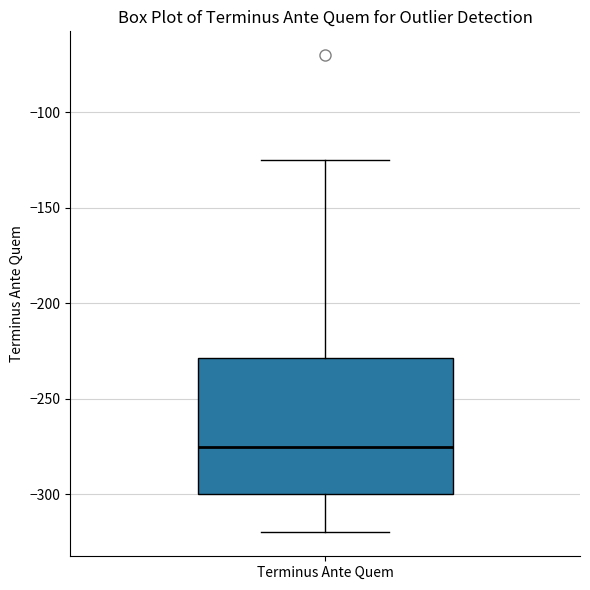

Read this box plot against the y-axis: the position of the median line, the range covered by the box, and the ends of both whiskers. The values are not printed on the chart, so give them approximately, as read against the axis.

median -275, box -300 to -230, whiskers -320 to -125